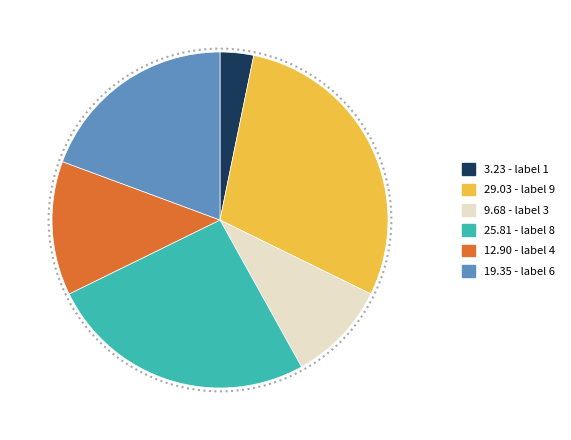

Is there any slice that represents more than half of the pie?

No